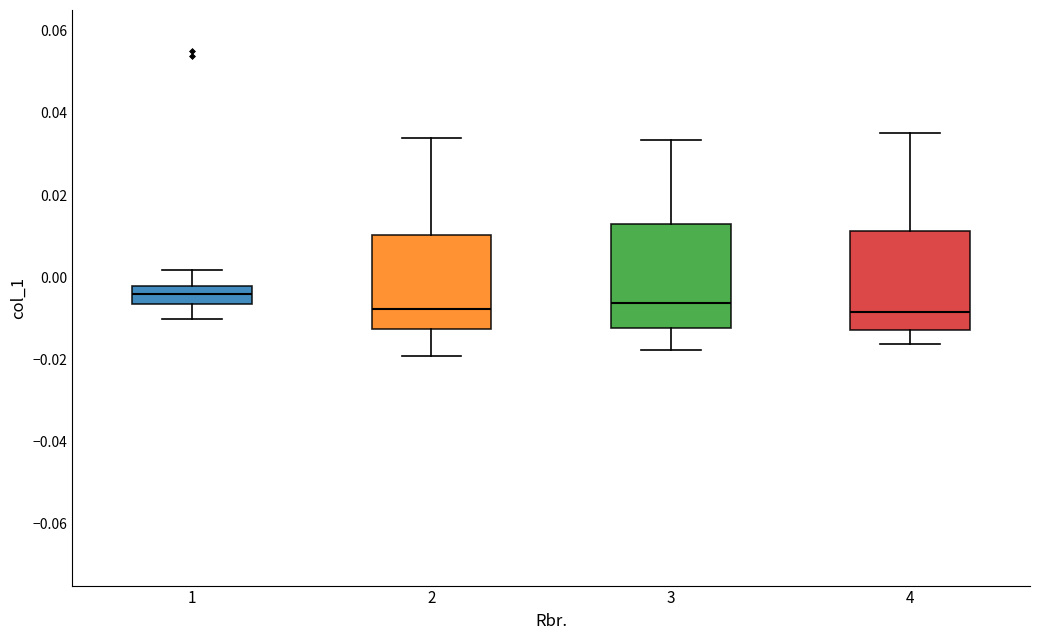

Reading left to right, transcribe this box plot: for each box, give where its median line is, the range the box spans, and where its two whiskers end, as read against the y-axis. The values are not printed on the chart, so give them approximately, as read against the axis.

1: median -0.004, box -0.006 to -0.002, whiskers -0.010 to 0.002
2: median -0.008, box -0.012 to 0.010, whiskers -0.020 to 0.034
3: median -0.006, box -0.012 to 0.012, whiskers -0.018 to 0.034
4: median -0.008, box -0.012 to 0.012, whiskers -0.016 to 0.036